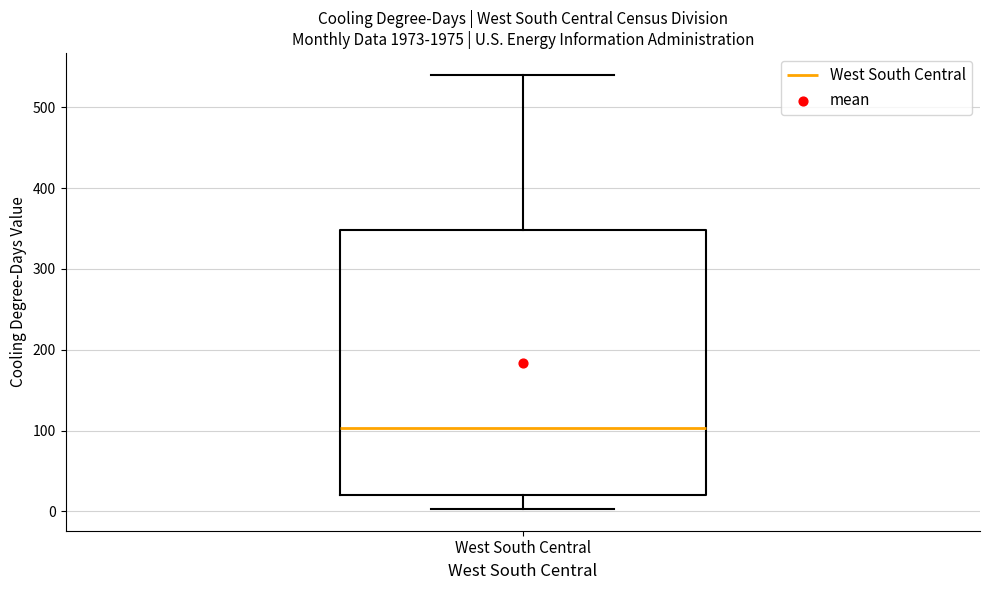

Transcribe this box plot: give where the median line is, the range the box spans, and where the two whiskers end, as read against the y-axis. The values are not printed on the chart, so give them approximately, as read against the axis.

median 100, box 20 to 350, whiskers 0 to 540